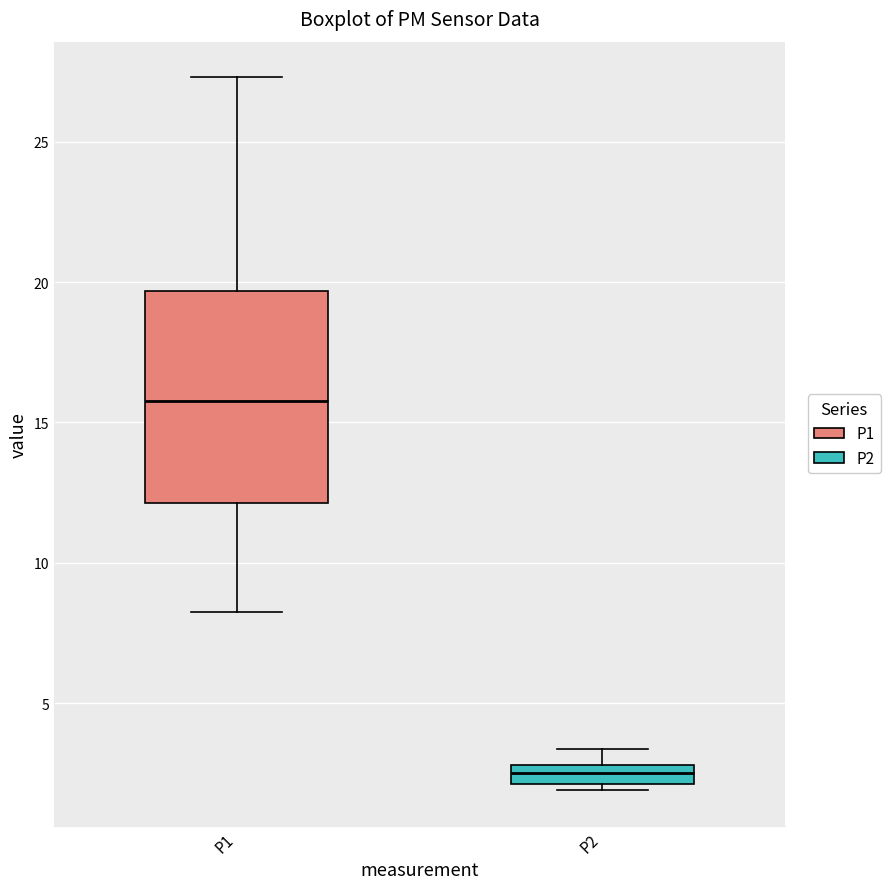

Which box is the tallest, from its lower edge to its upper edge?

P1